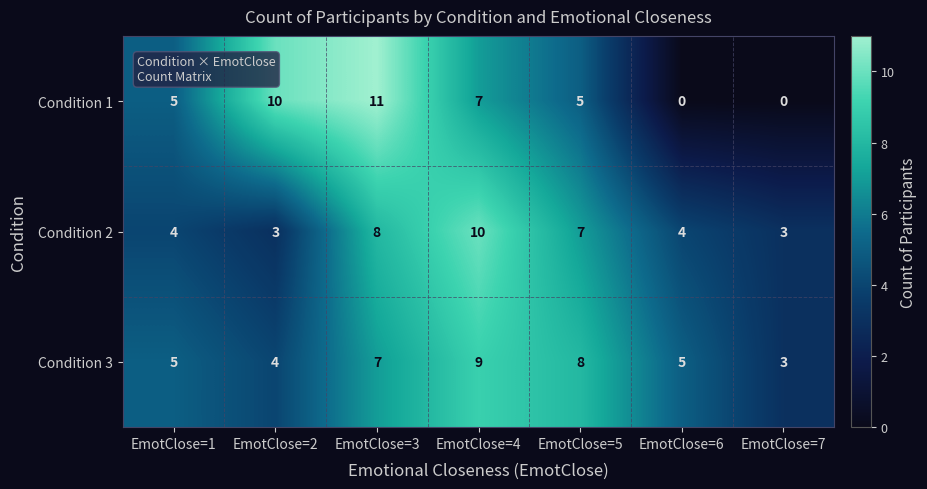

What is the maximum value shown in the chart?

11